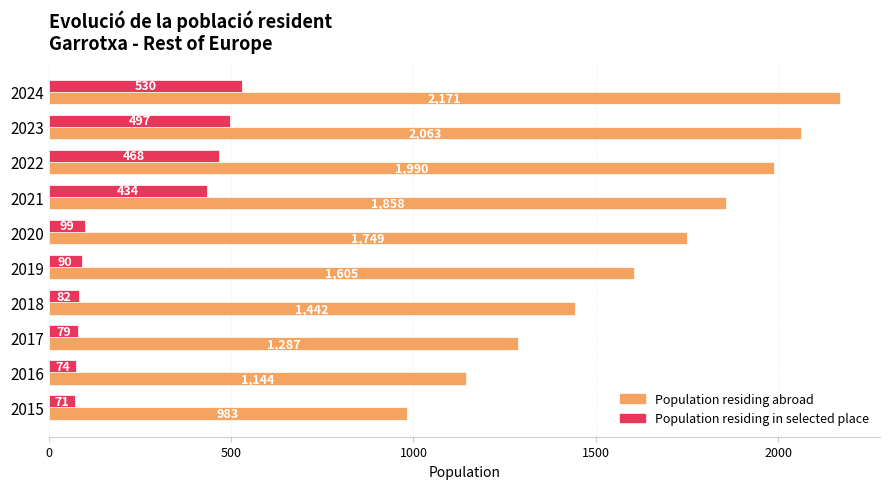

What is the difference between the highest and lowest values at 2016?

1070